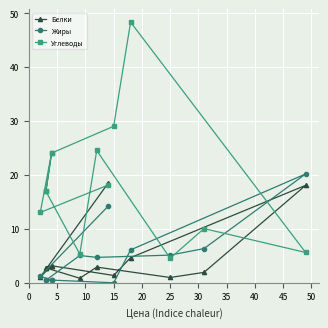

The Жиры series shows 8.4 at 35. True or false?

False